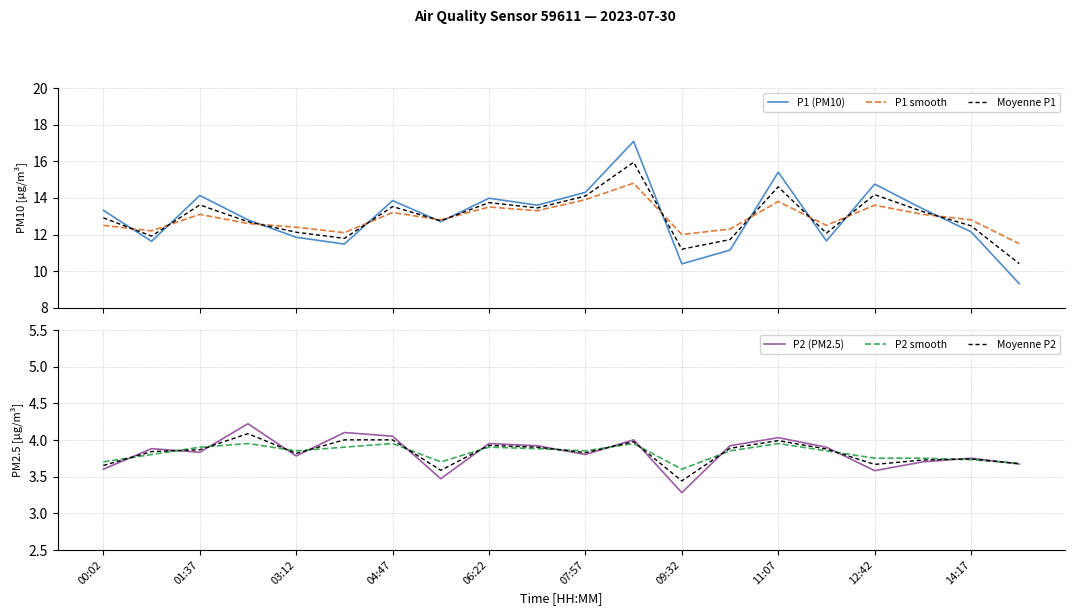

What is the sum of all P1 (PM10) values?

258.9